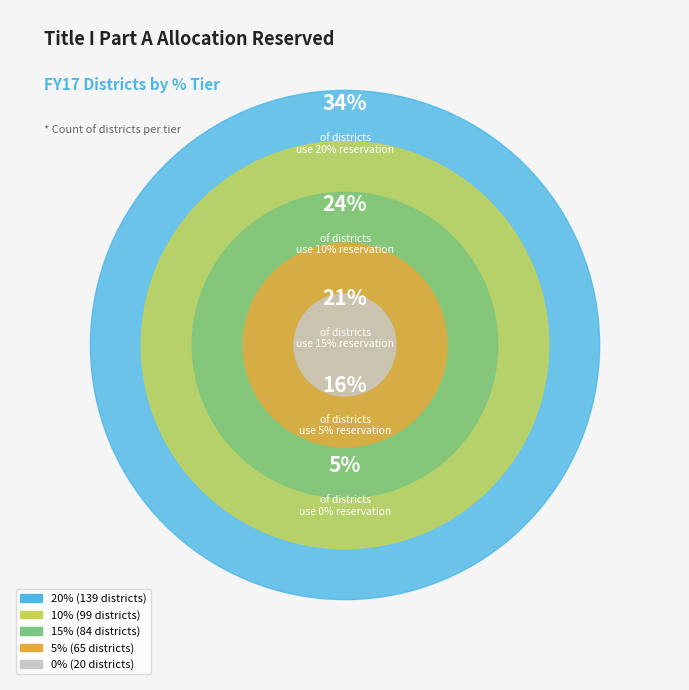

To the nearest percent, what is the combined percentage of 10% and 0%?

29%